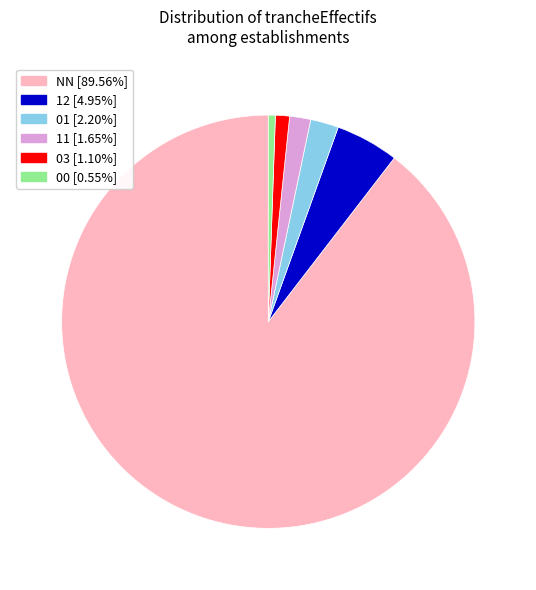

To the nearest percent, what is the average slice percentage?

17%